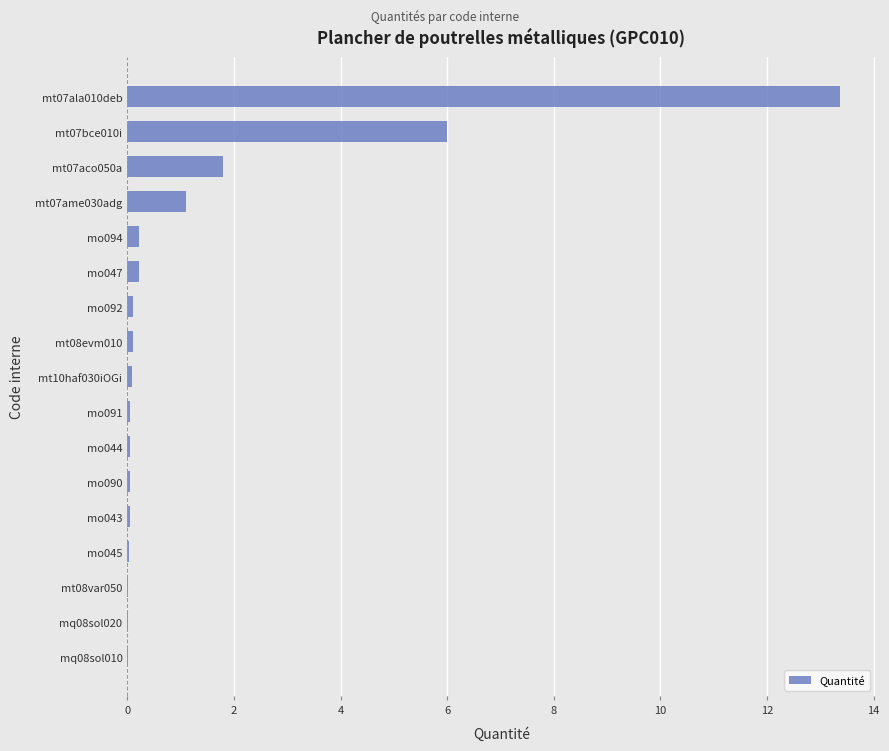

The chart shows a value of 2.7 at mt07aco050a. True or false?

False